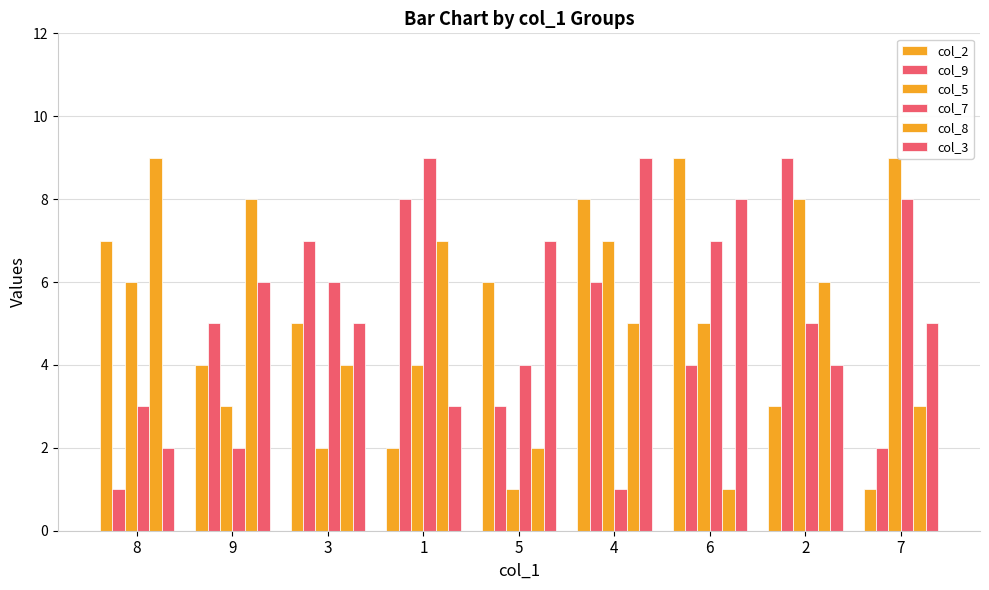

What is the maximum value for col_5?

9